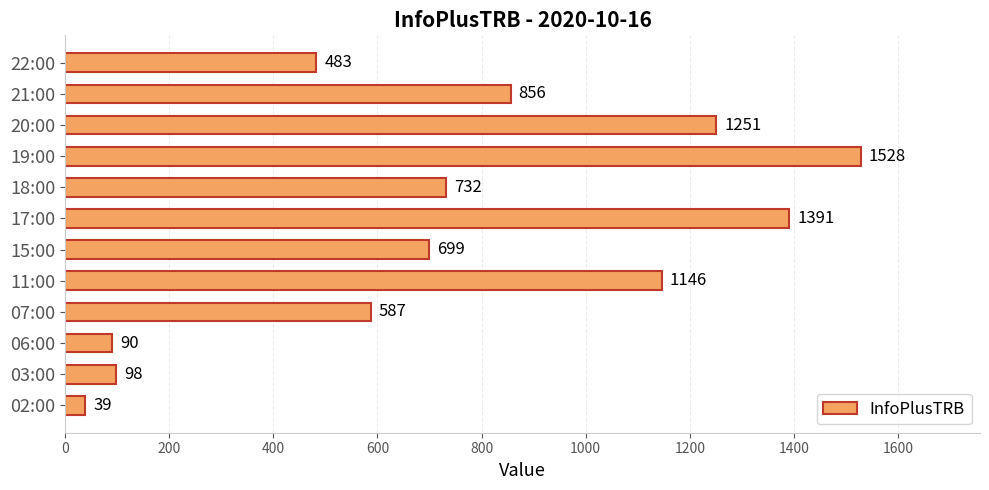

Where is the data nearest to the value 783?

18:00